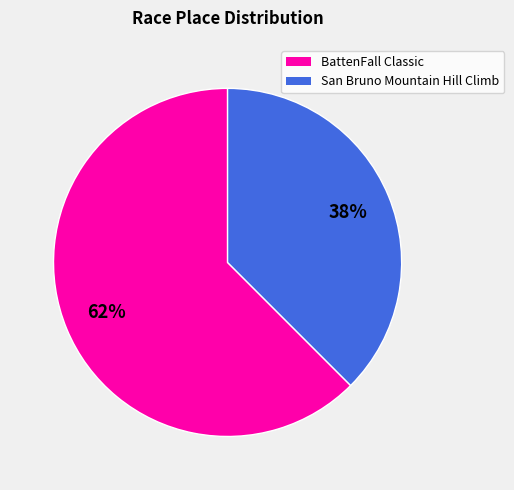

To the nearest percent, what percentage of the pie is BattenFall Classic?

62%